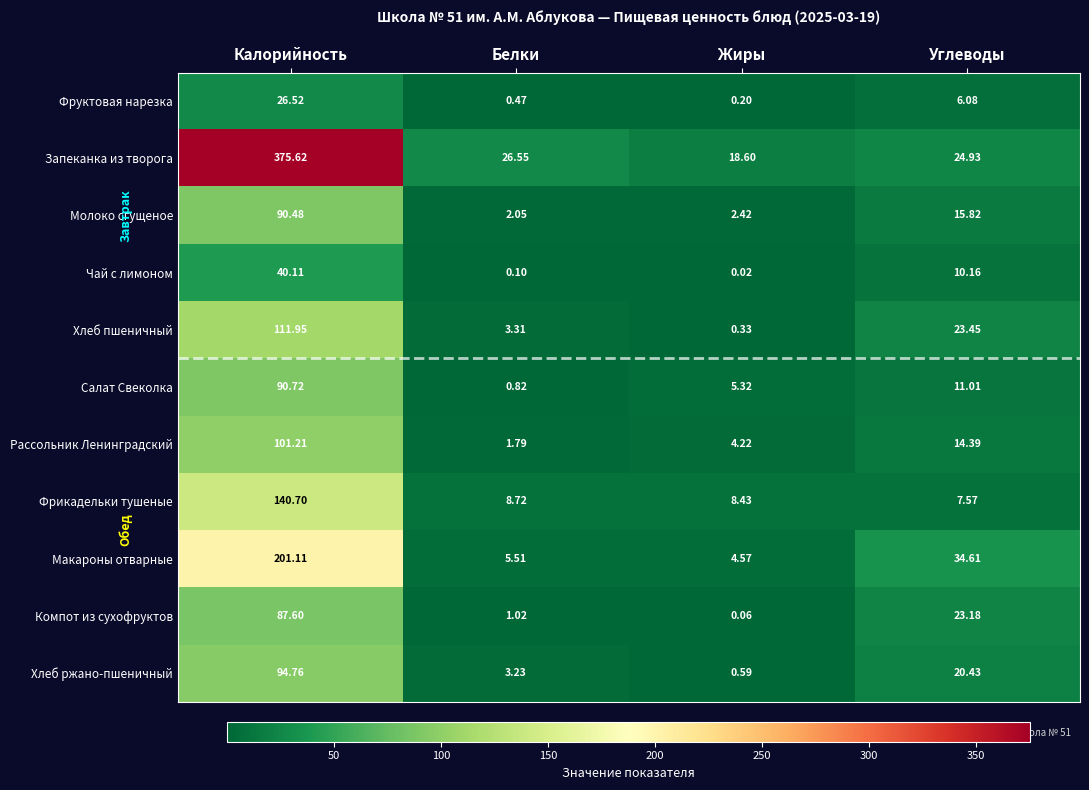

Which series has the largest range (max minus min)?

Запеканка из творога